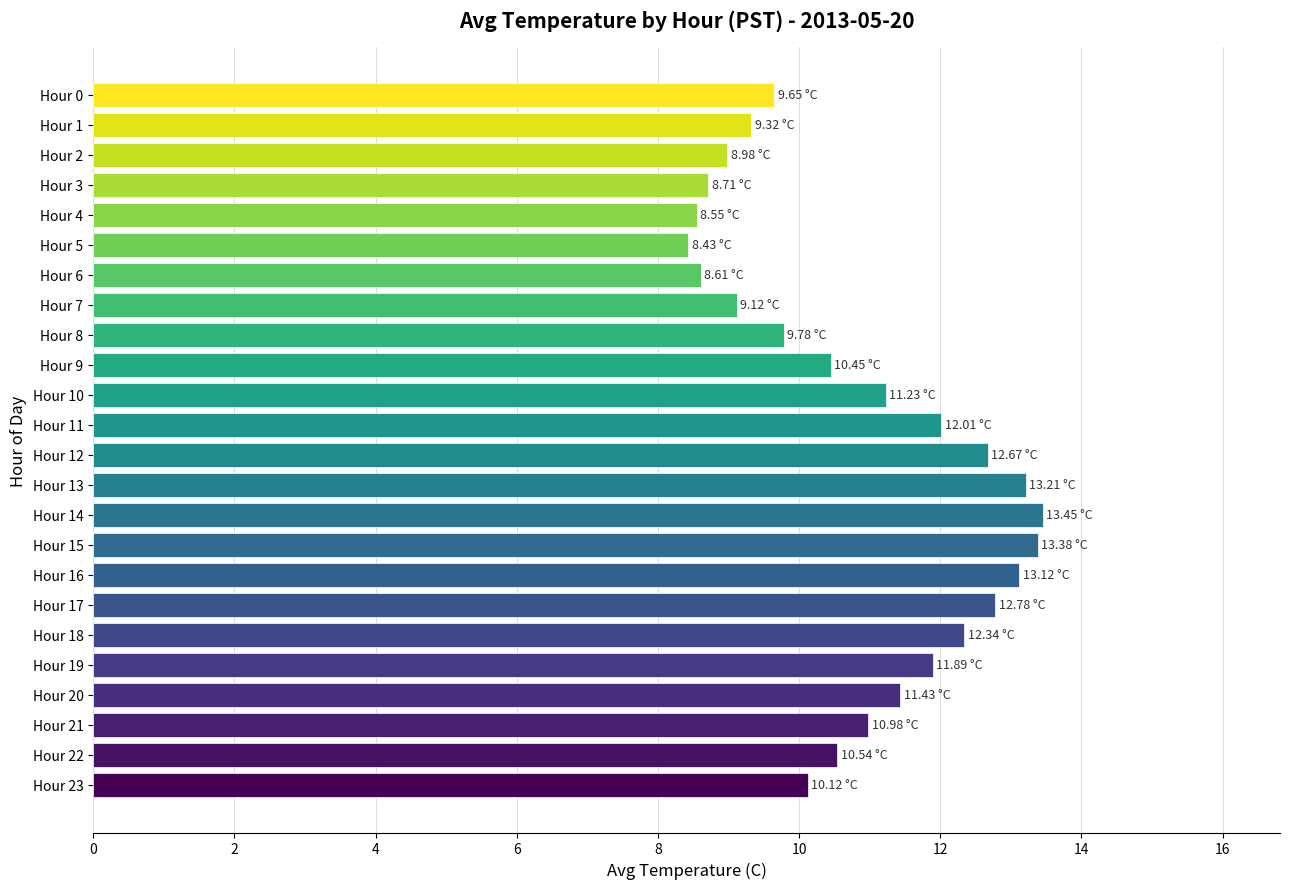

What is the ratio of the value at Hour 13 to the value at Hour 16?

1.0